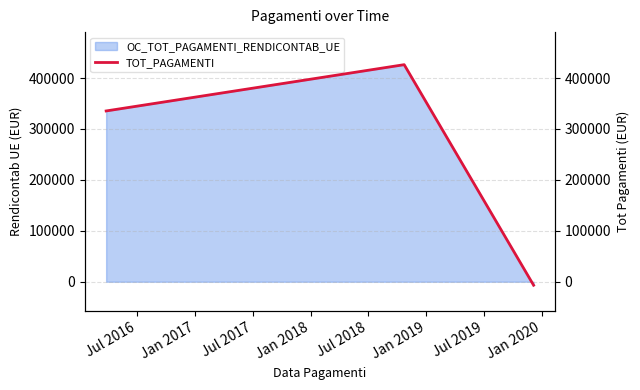

How many values in the OC_TOT_PAGAMENTI_RENDICONTAB_UE series exceed 335434?

2